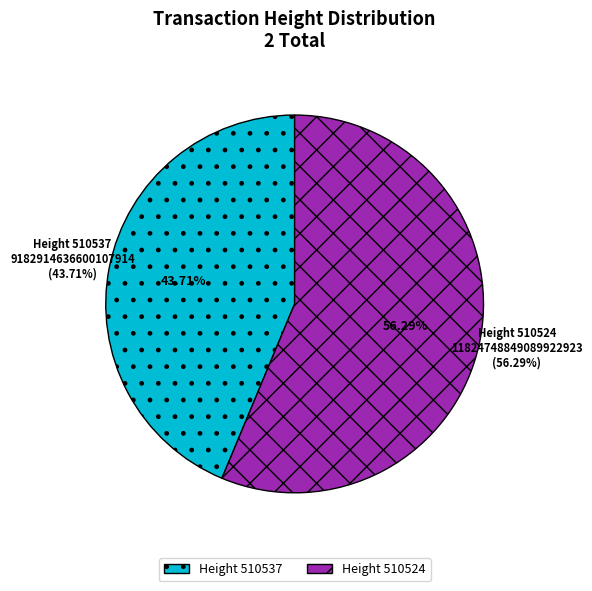

What is the majority slice?

510524